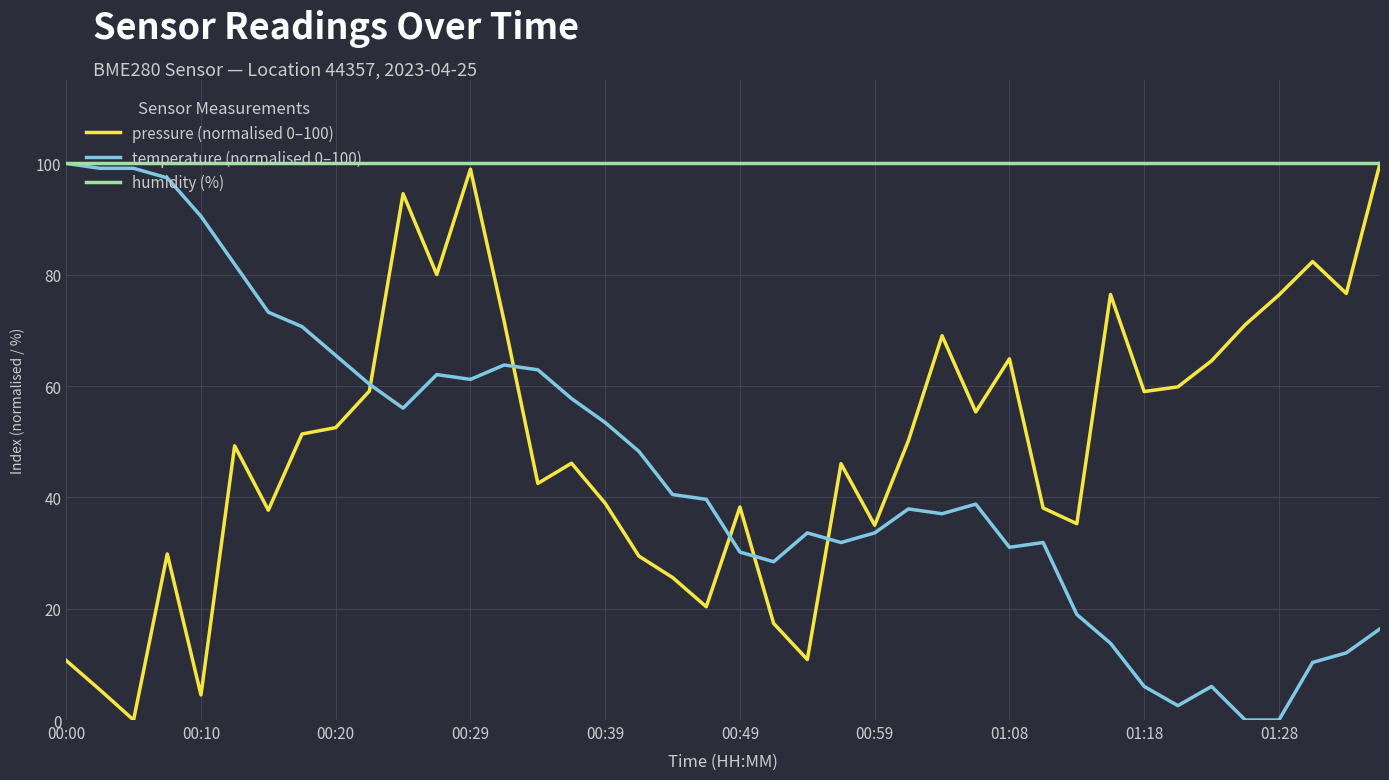

What is the maximum value shown in the chart?

100.0